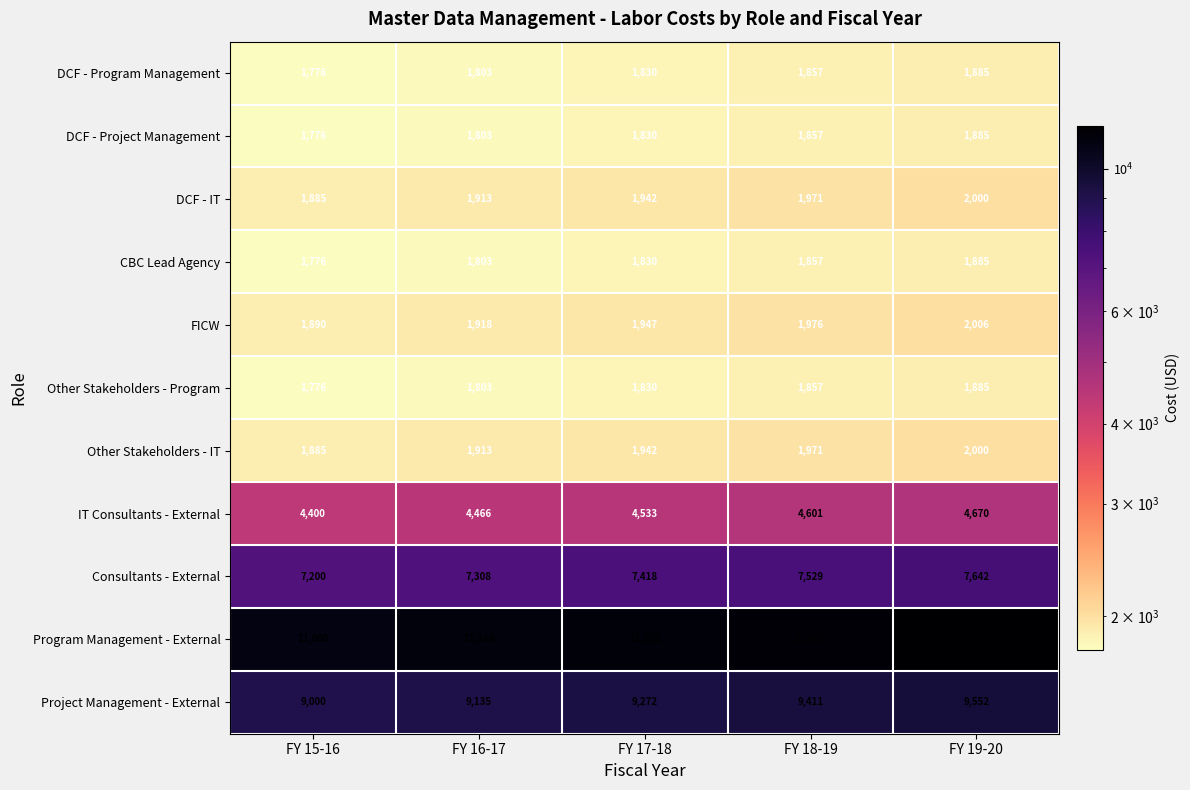

What is the sum of all DCF - IT values?

9711